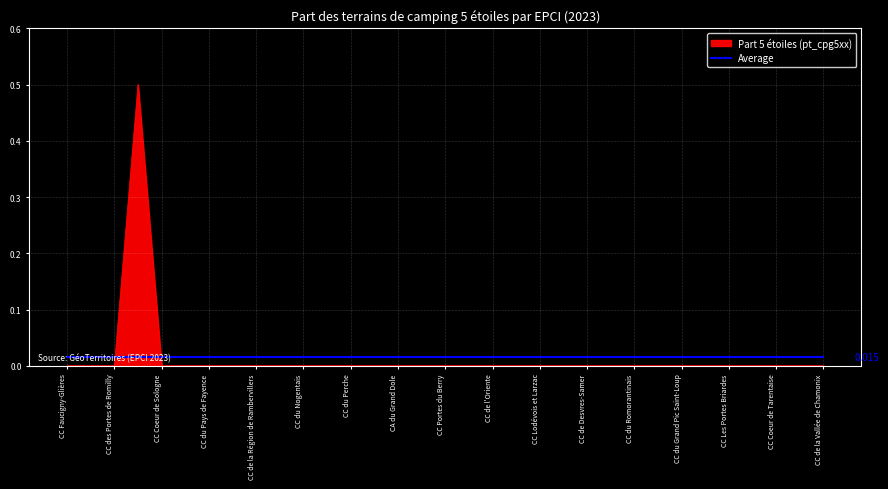

Count the number of data series in this chart.

2